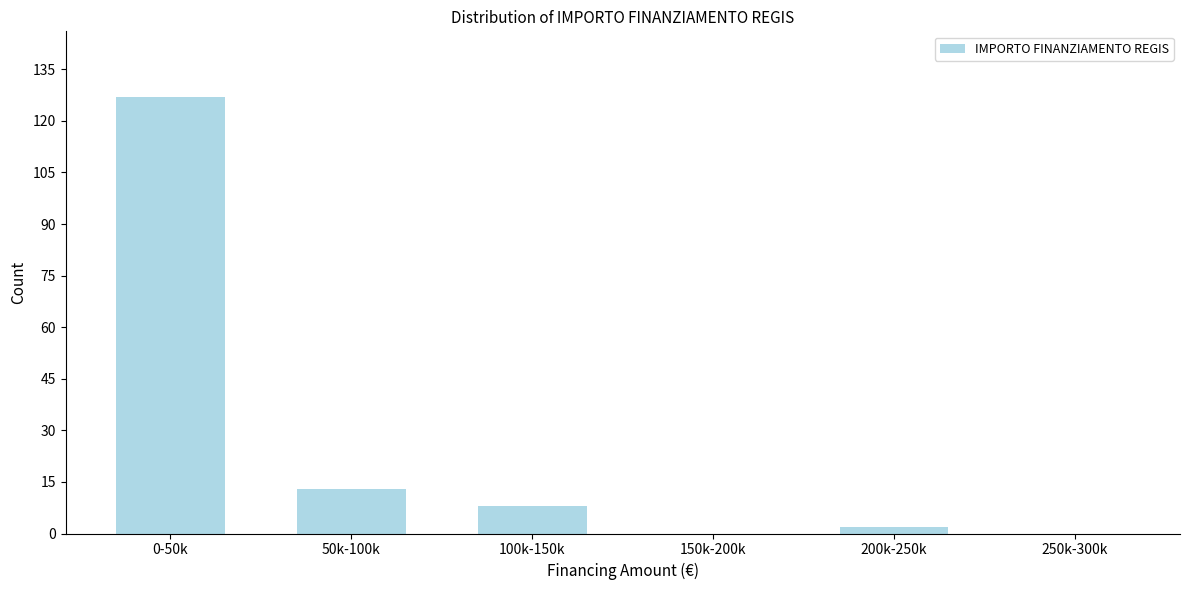

Reading left to right, transcribe all the data shown in this chart.

0-50k=127	50k-100k=13	100k-150k=8	150k-200k=0	200k-250k=2	250k-300k=0